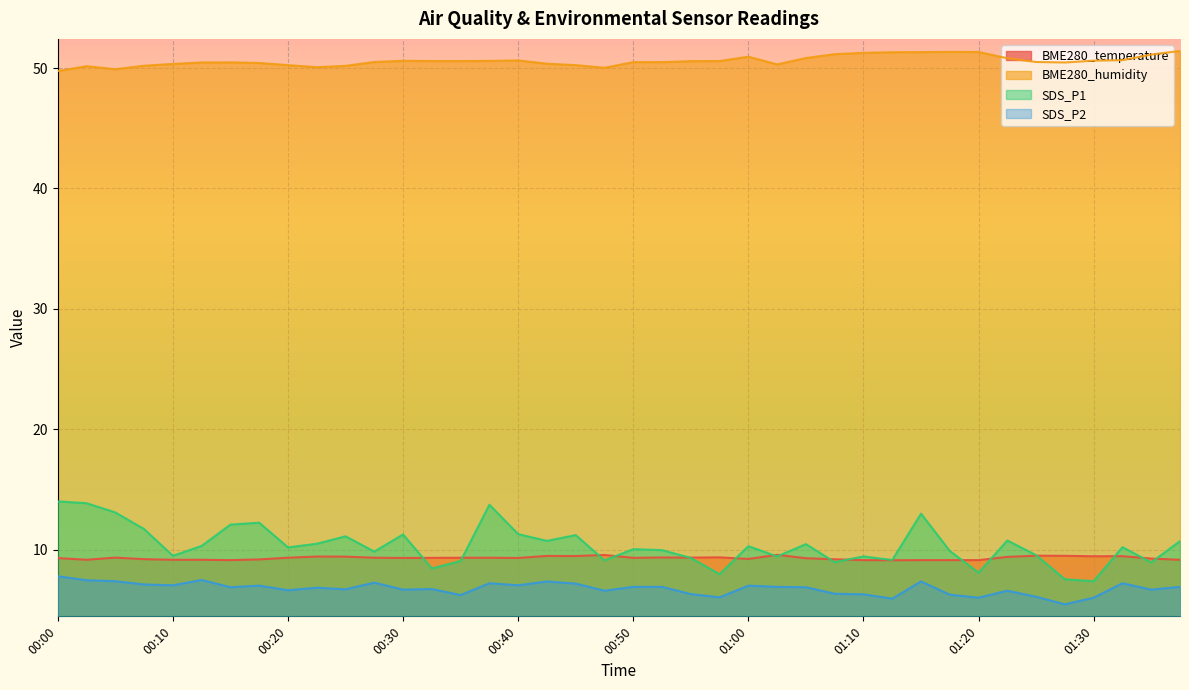

Which series has the largest total across all categories?

BME280_humidity